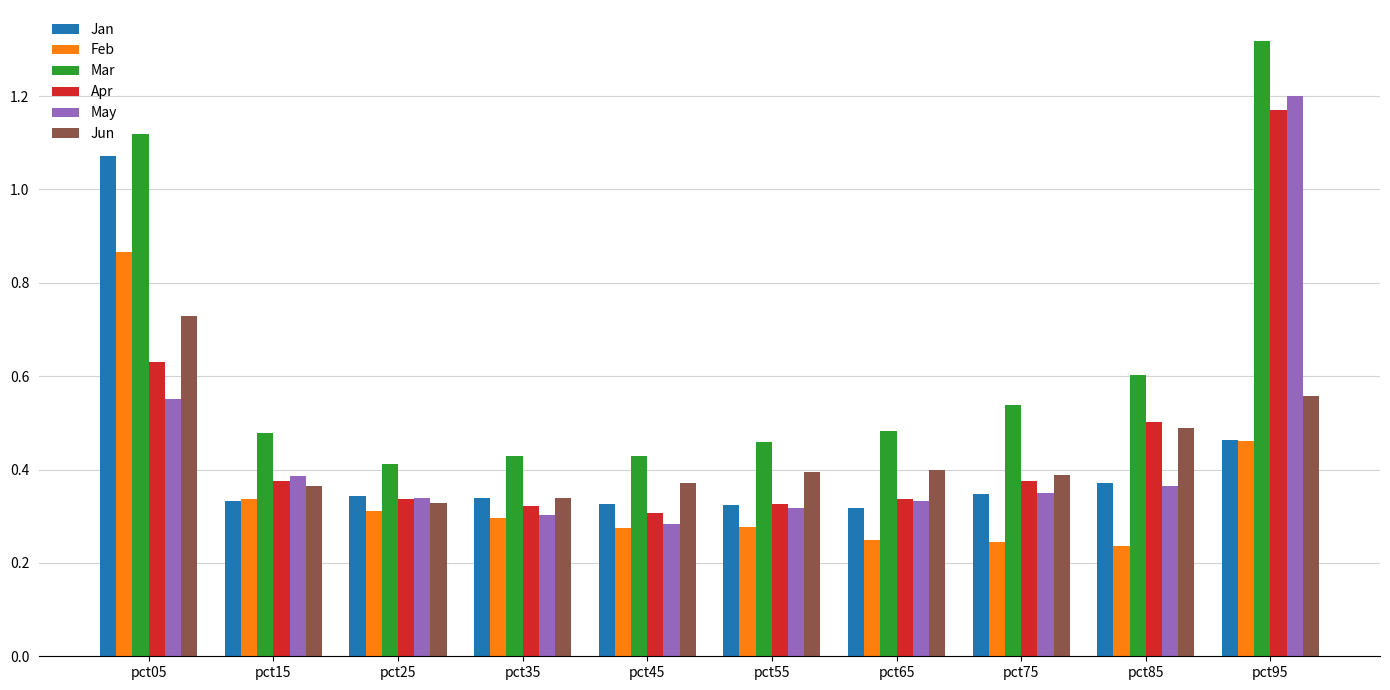

Between pct35 and pct85, which series saw the biggest shift?

Apr